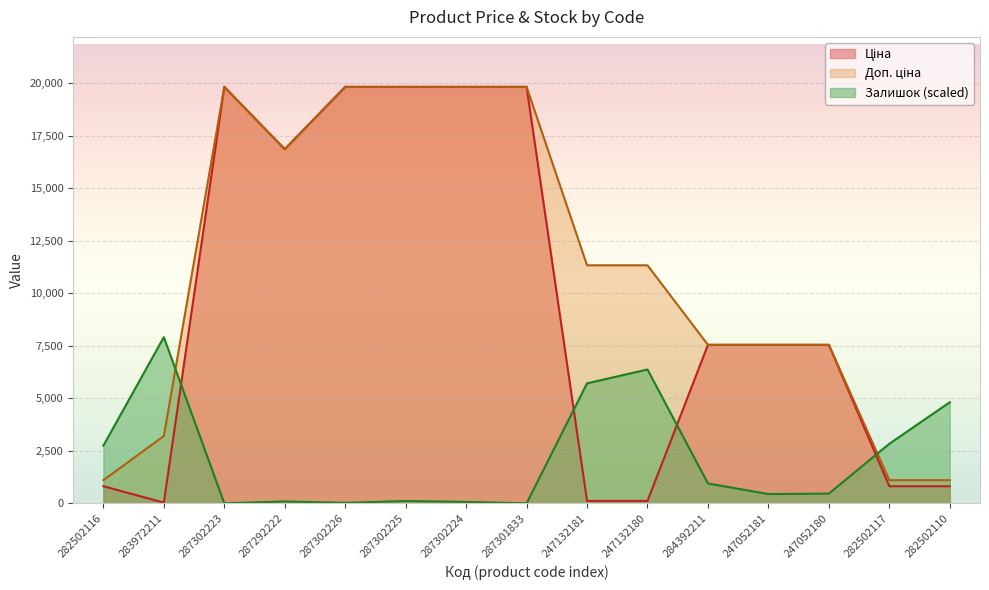

Which series has the largest range (max minus min)?

Ціна